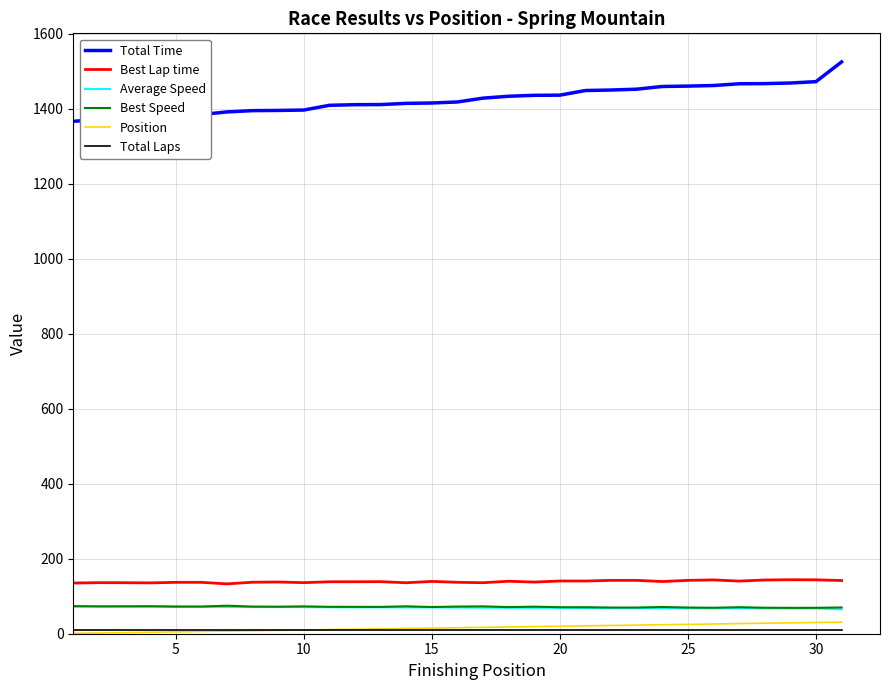

What is the minimum value for Best Lap time?

132.9